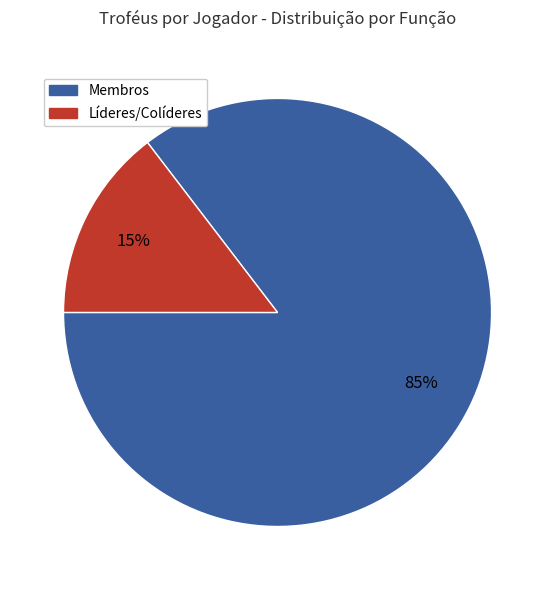

To the nearest percent, what is the average slice percentage?

50%